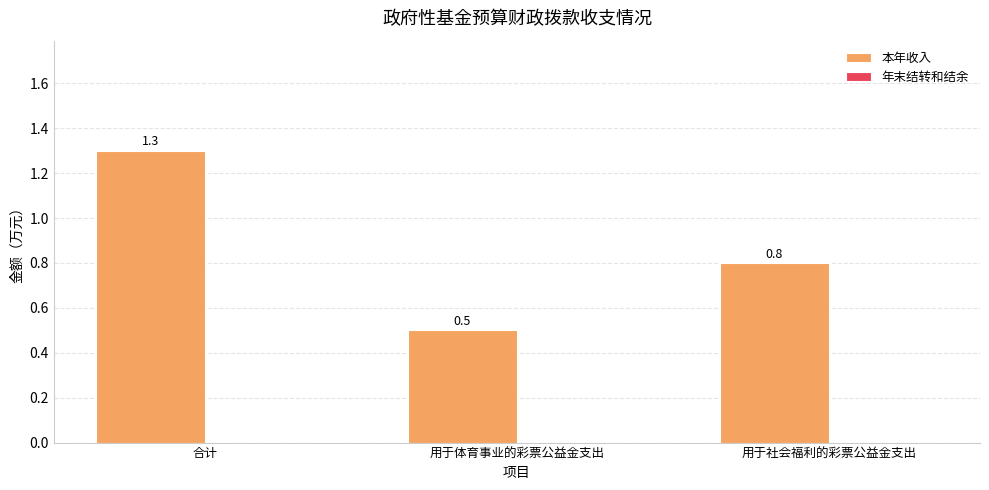

What is the label of the 2nd bar from the right?

用于体育事业的彩票公益金支出